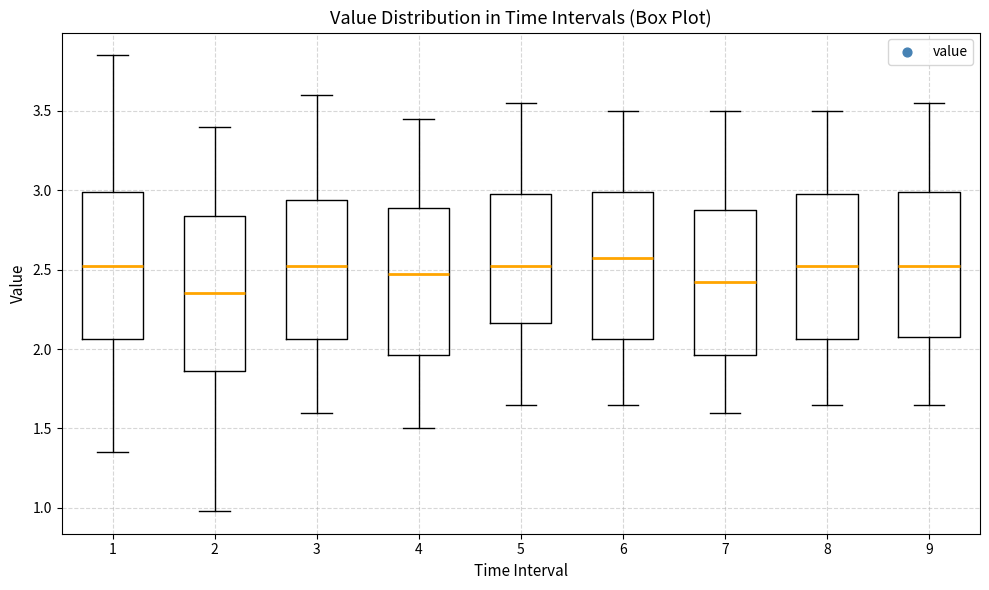

Reading left to right, read every box against the y-axis: the position of its median line, the range the box covers, and the ends of its whiskers. The values are not printed on the chart, so give them approximately, as read against the axis.

1: median 2.55, box 2.05 to 3.00, whiskers 1.35 to 3.85
2: median 2.35, box 1.85 to 2.85, whiskers 1.00 to 3.40
3: median 2.55, box 2.05 to 2.95, whiskers 1.60 to 3.60
4: median 2.50, box 1.95 to 2.90, whiskers 1.50 to 3.45
5: median 2.55, box 2.15 to 3.00, whiskers 1.65 to 3.55
6: median 2.60, box 2.05 to 3.00, whiskers 1.65 to 3.50
7: median 2.45, box 1.95 to 2.90, whiskers 1.60 to 3.50
8: median 2.55, box 2.05 to 3.00, whiskers 1.65 to 3.50
9: median 2.55, box 2.10 to 3.00, whiskers 1.65 to 3.55